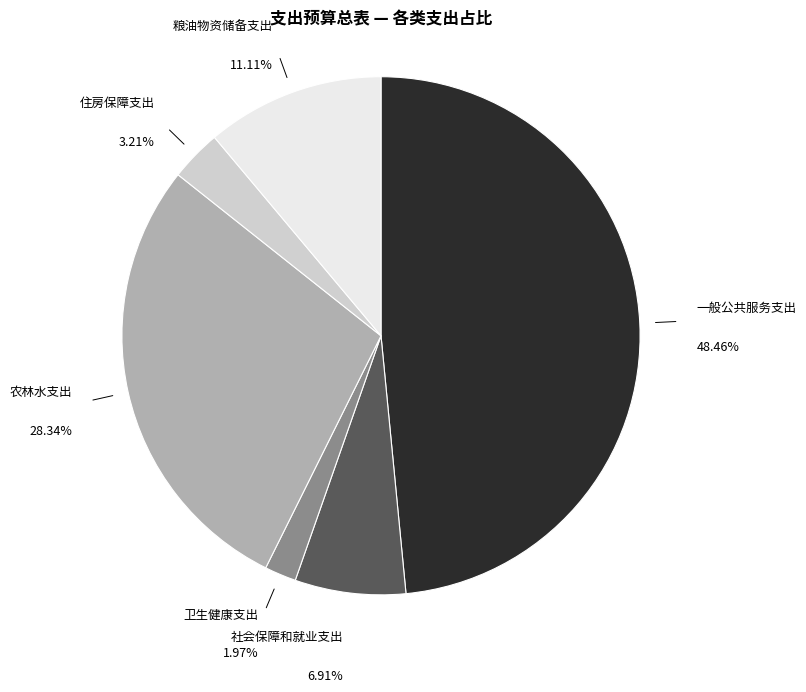

Is 卫生健康支出 the majority of the pie?

No